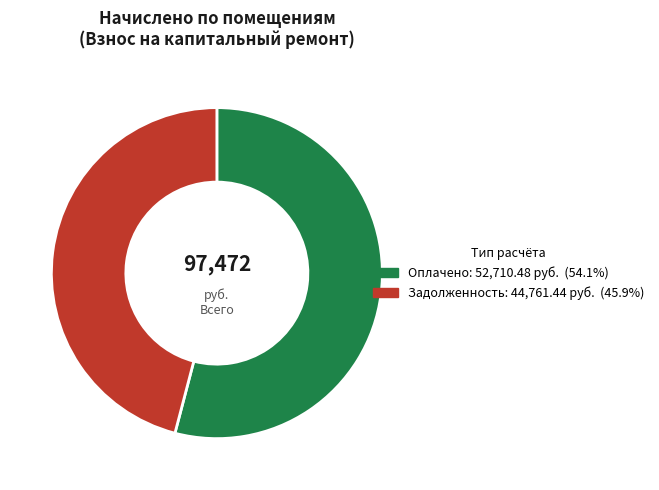

Is there any slice that represents more than half of the pie?

Yes